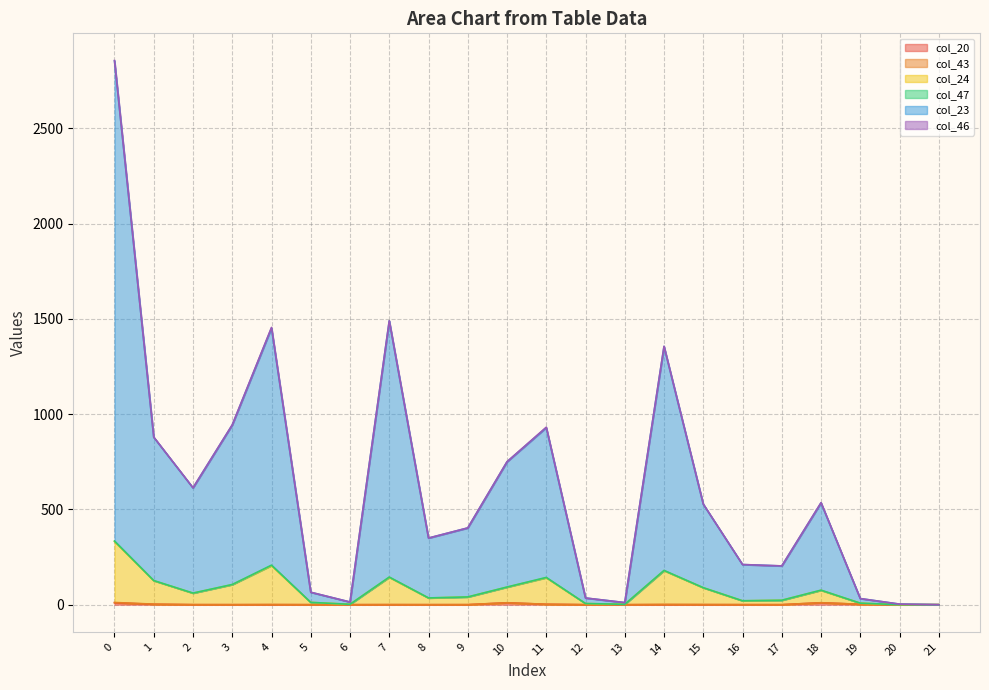

Does the chart display data point markers on the line(s)?

No